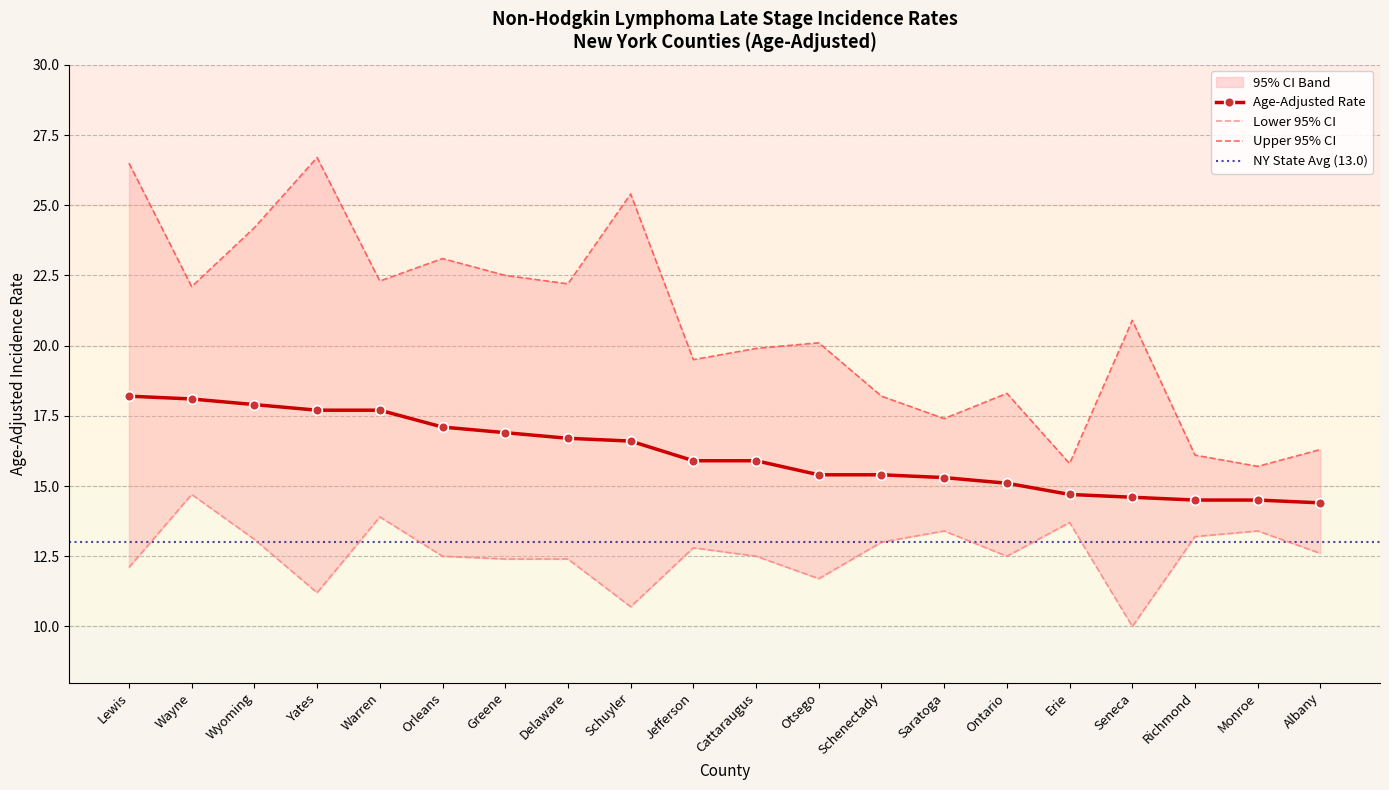

What is the difference between the Lower 95% CI values at Schuyler and Otsego?

1.0